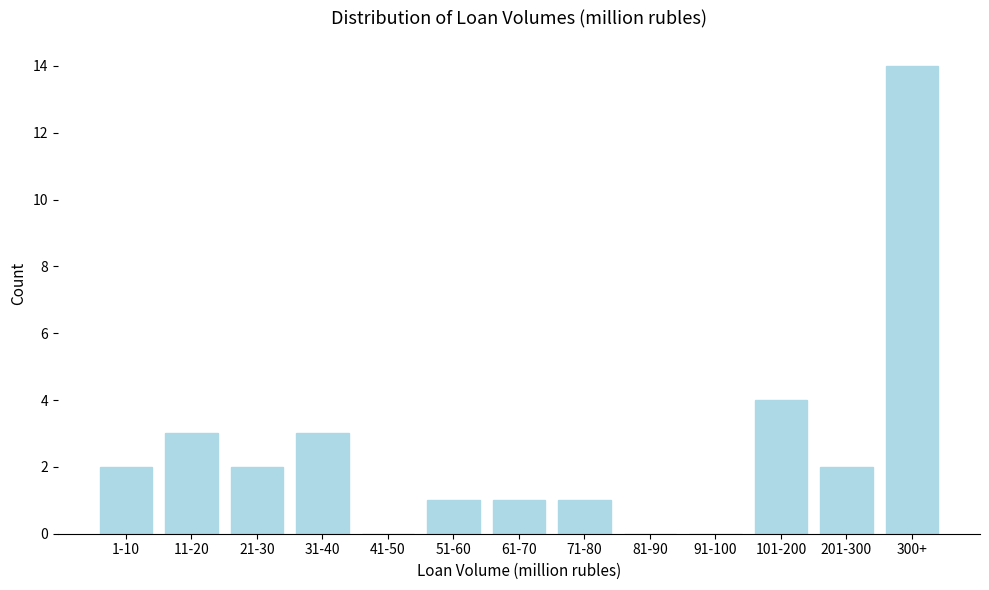

Reading left to right, transcribe all the data shown in this chart.

1-10=2	11-20=3	21-30=2	31-40=3	41-50=0	51-60=1	61-70=1	71-80=1	81-90=0	91-100=0	101-200=4	201-300=2	300+=14